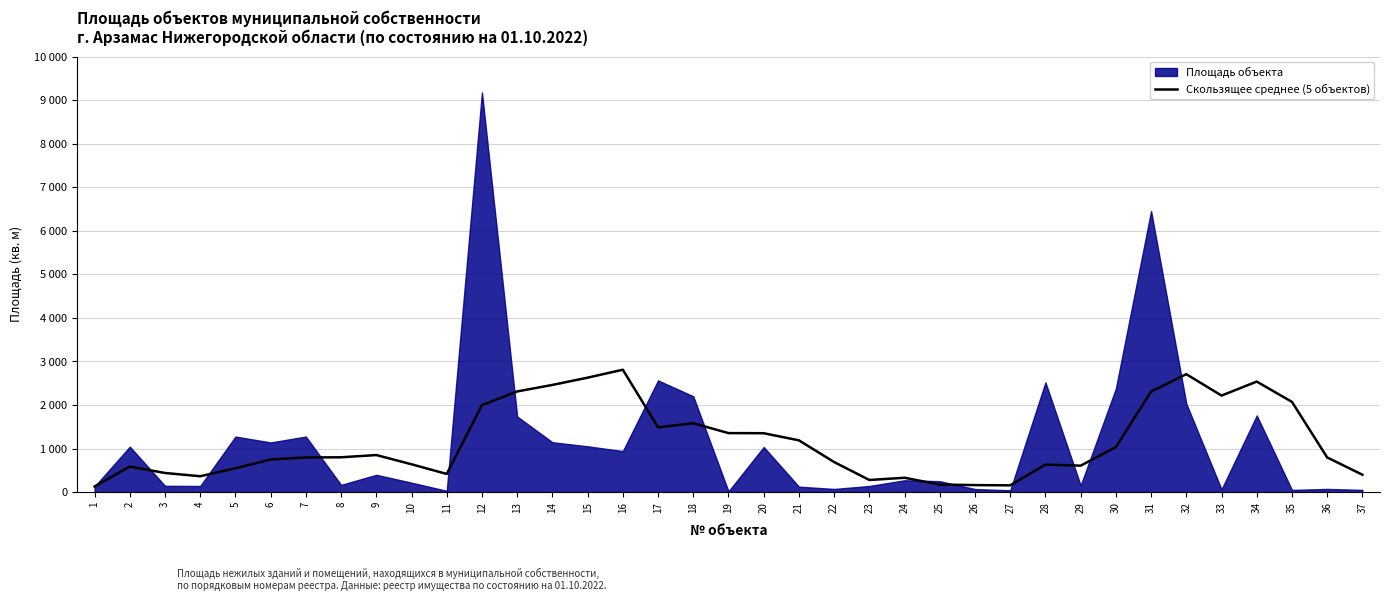

Reading right to left, what are all the values shown in this chart?

399.0	795.1	2071.3	2537.3	2215.9	2707.2	2309.3	1032.5	606.7	630.5	154.6	160.7	171.7	328.8	277.7	689.7	1188.2	1351.5	1354.5	1580.3	1487.5	2809.7	2627.3	2460.2	2310.7	1996.6	416.5	638.6	850.4	799.1	794.9	748.6	546.3	364.1	438.6	585.9	128.6